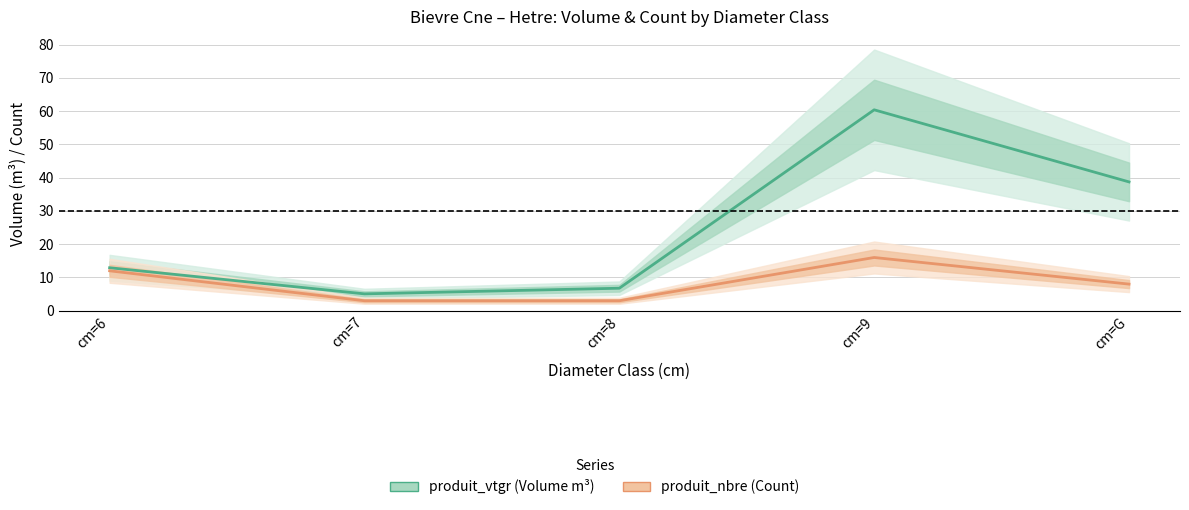

Reading left to right, transcribe all the data shown in this chart.

produit_vtgr: cm=6=12.9	cm=7=5.1	cm=8=6.8	cm=9=60.4	cm=G=38.7
produit_nbre: cm=6=12.0	cm=7=3.0	cm=8=3.0	cm=9=16.0	cm=G=8.0